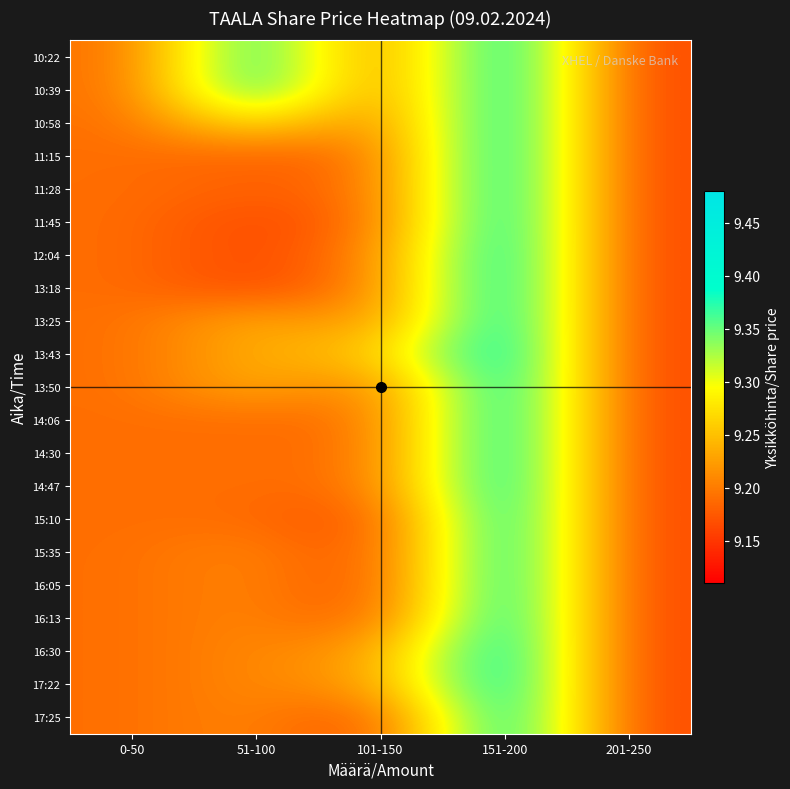

Between 0-50 and 151-200, which series saw the biggest shift?

10:22